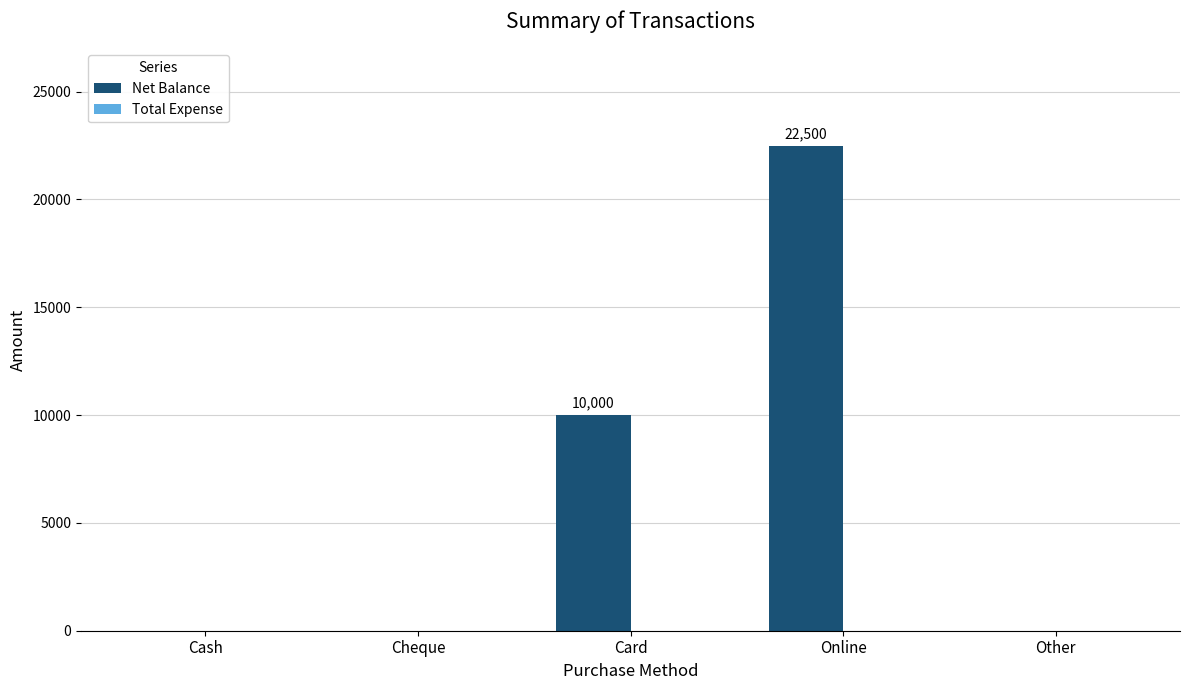

What is the sum of the values at Cheque and Card?

10000